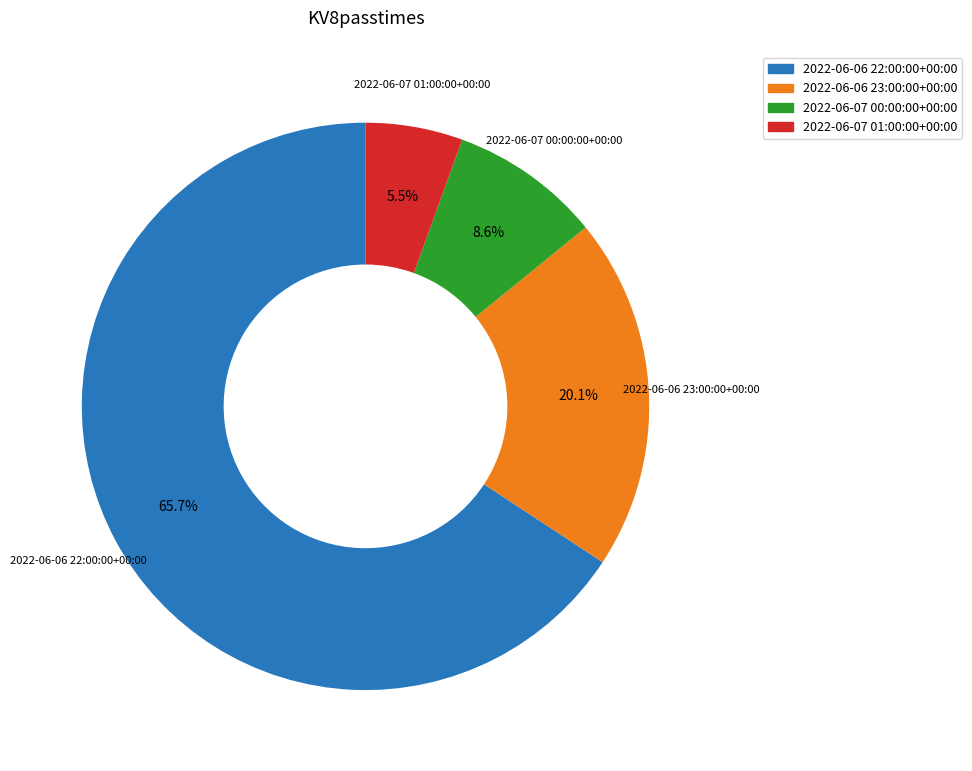

How many segments does this pie chart have?

4